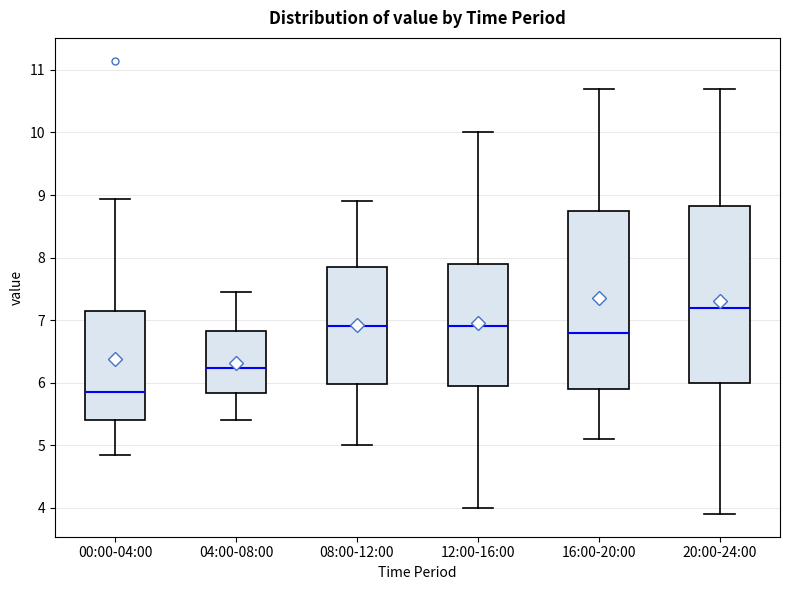

Which box's median line is the highest?

20:00-24:00